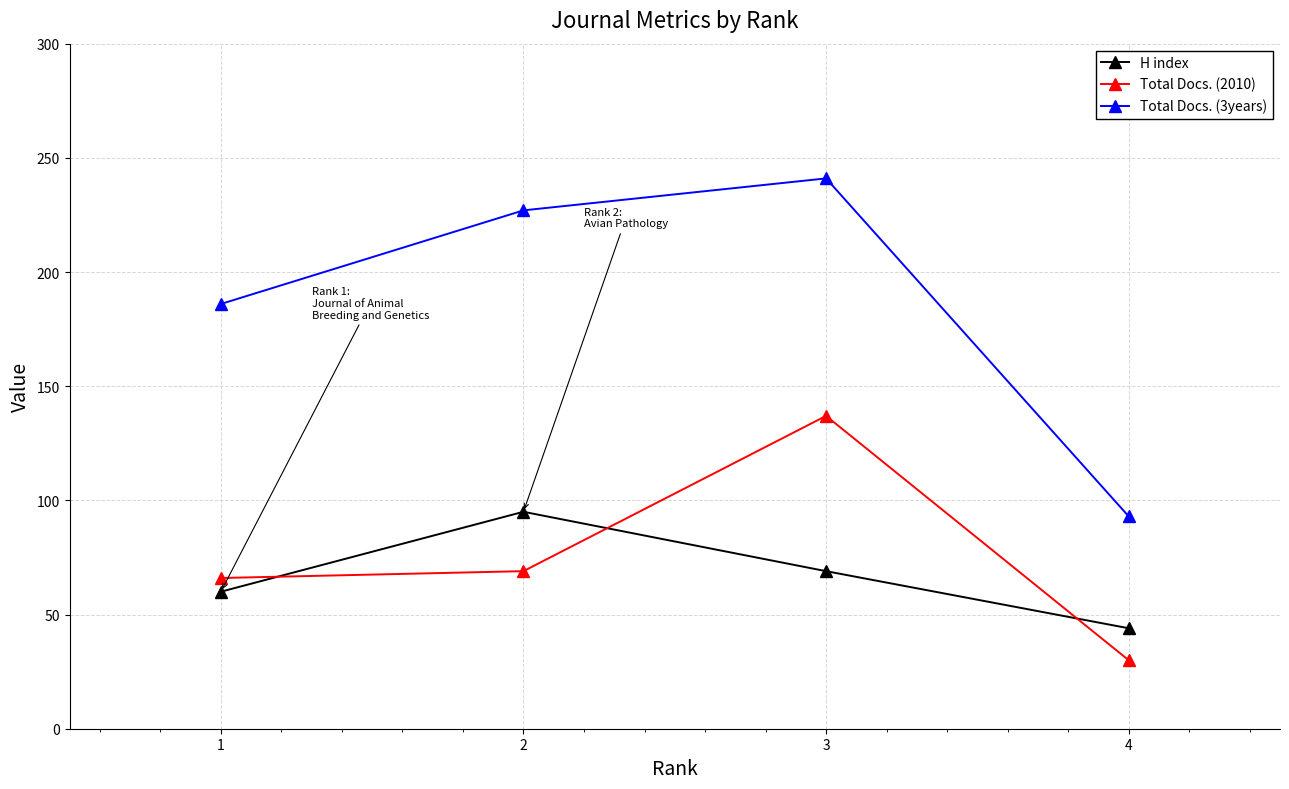

At which category is the sum across all series the highest?

3